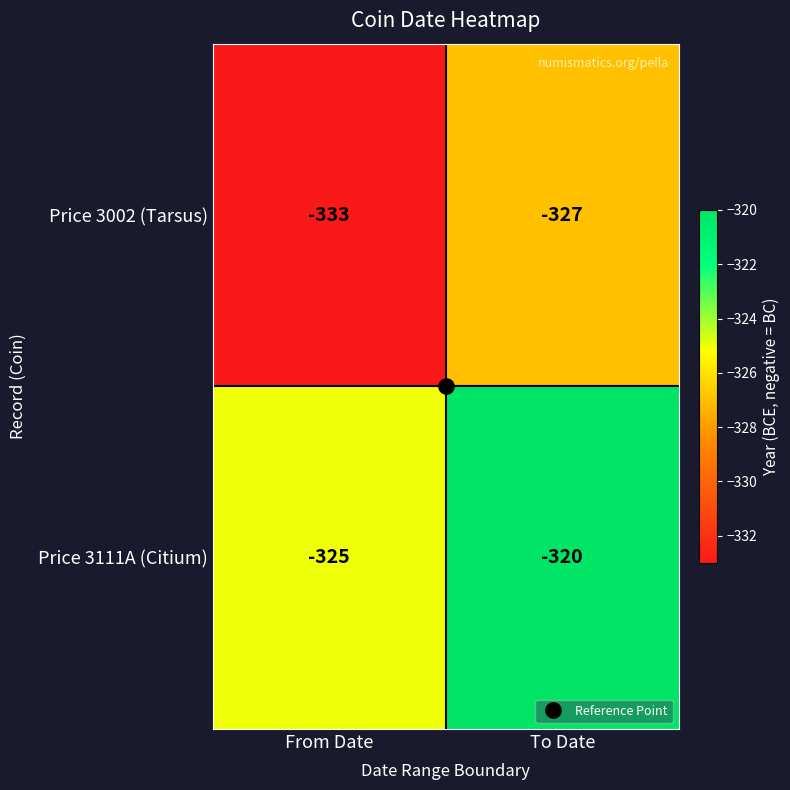

Rank the series at From Date from lowest to highest value.

Price 3002 (Tarsus), Price 3111A (Citium)